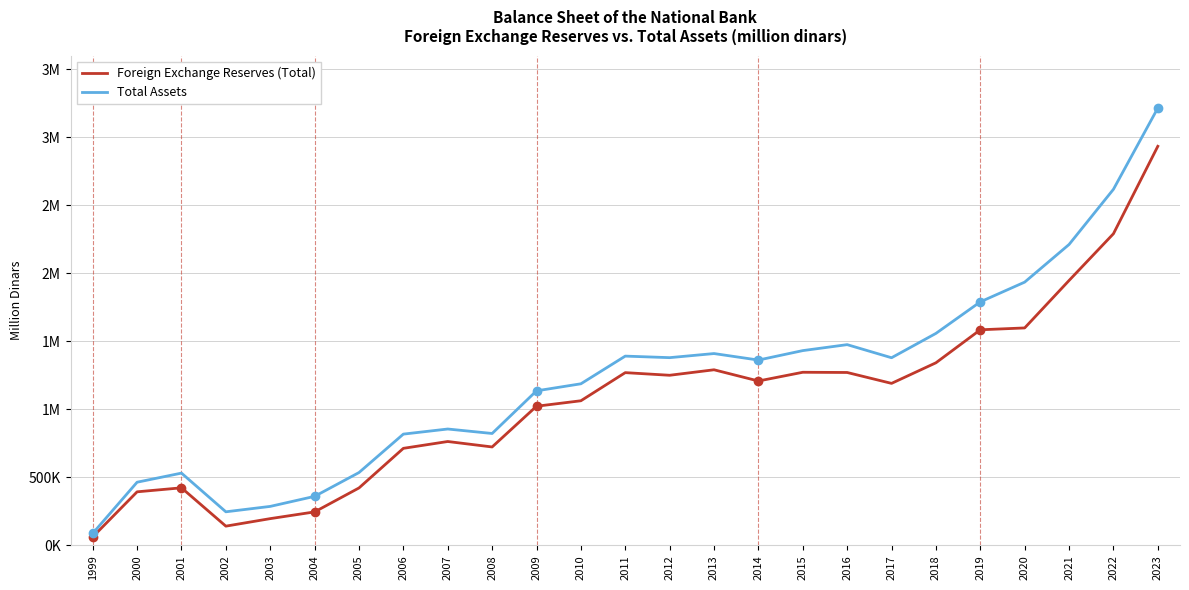

What are all the series names shown in the legend?

Foreign Exchange Reserves (Total), Total Assets